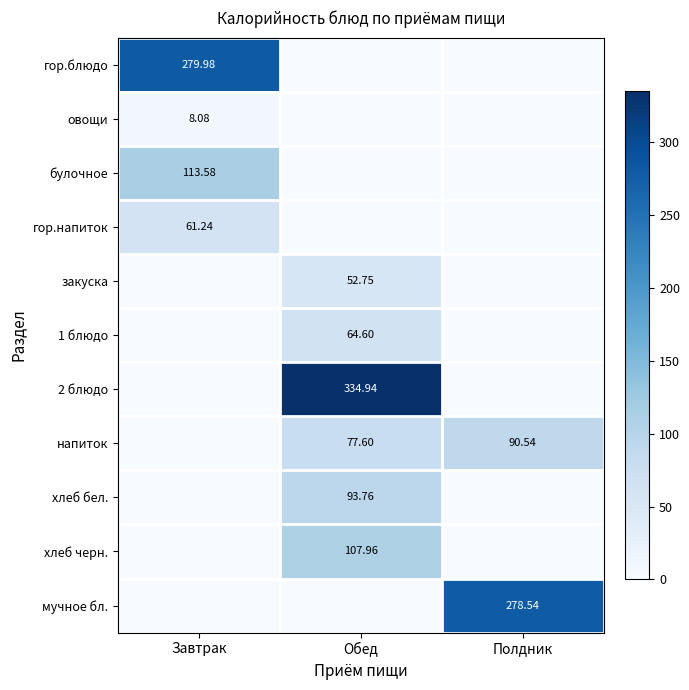

At which category is the sum across all series the highest?

Обед